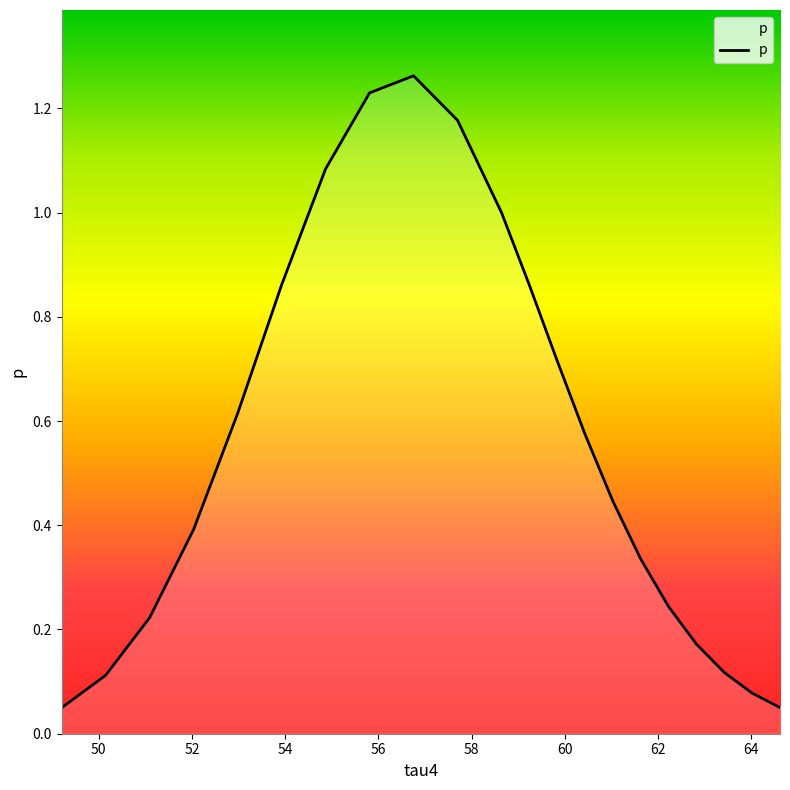

True or false: the data has more than 0 interior local peaks.

True